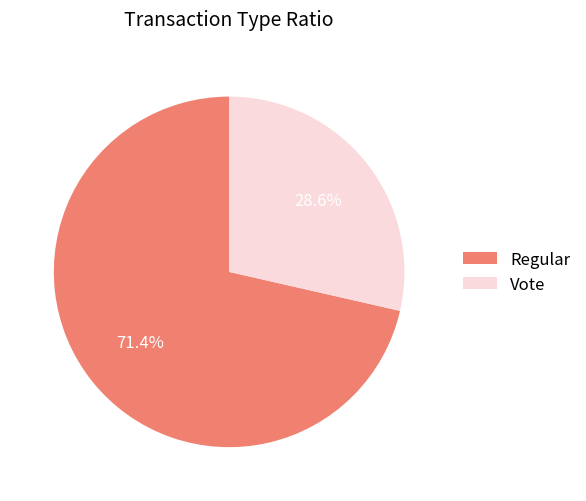

Which slice is the largest?

Regular